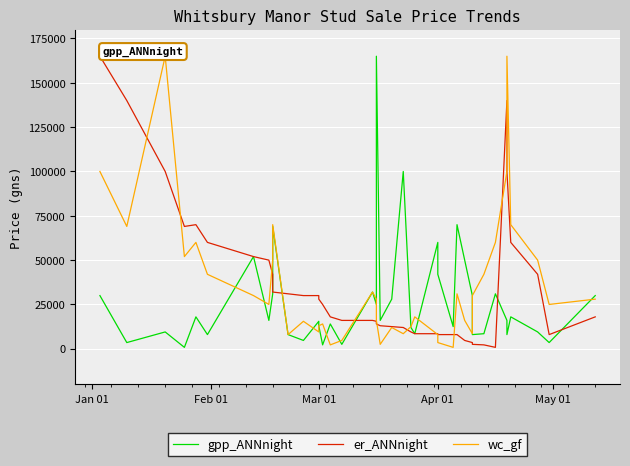

Is the value of wc_gf at 21 greater than the value of er_ANNnight at 27?

Yes